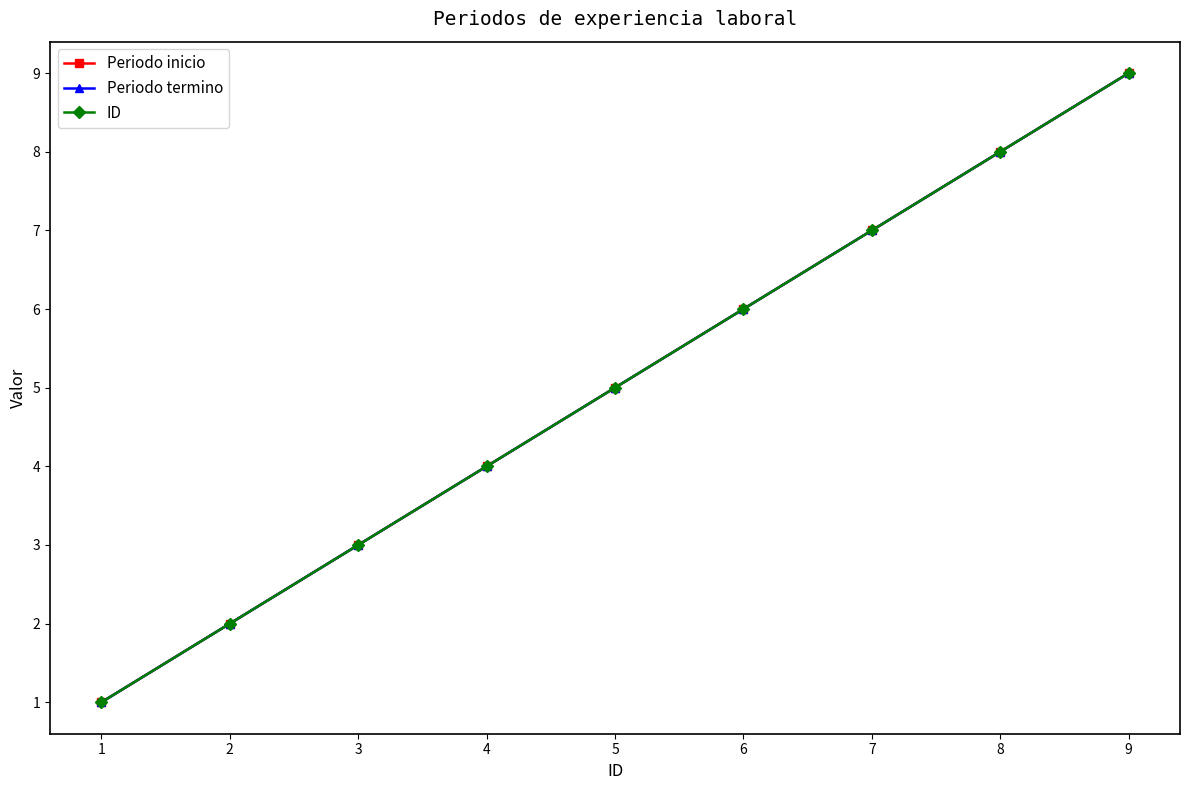

True or false: Periodo termino has a value of 1 at 2.

False